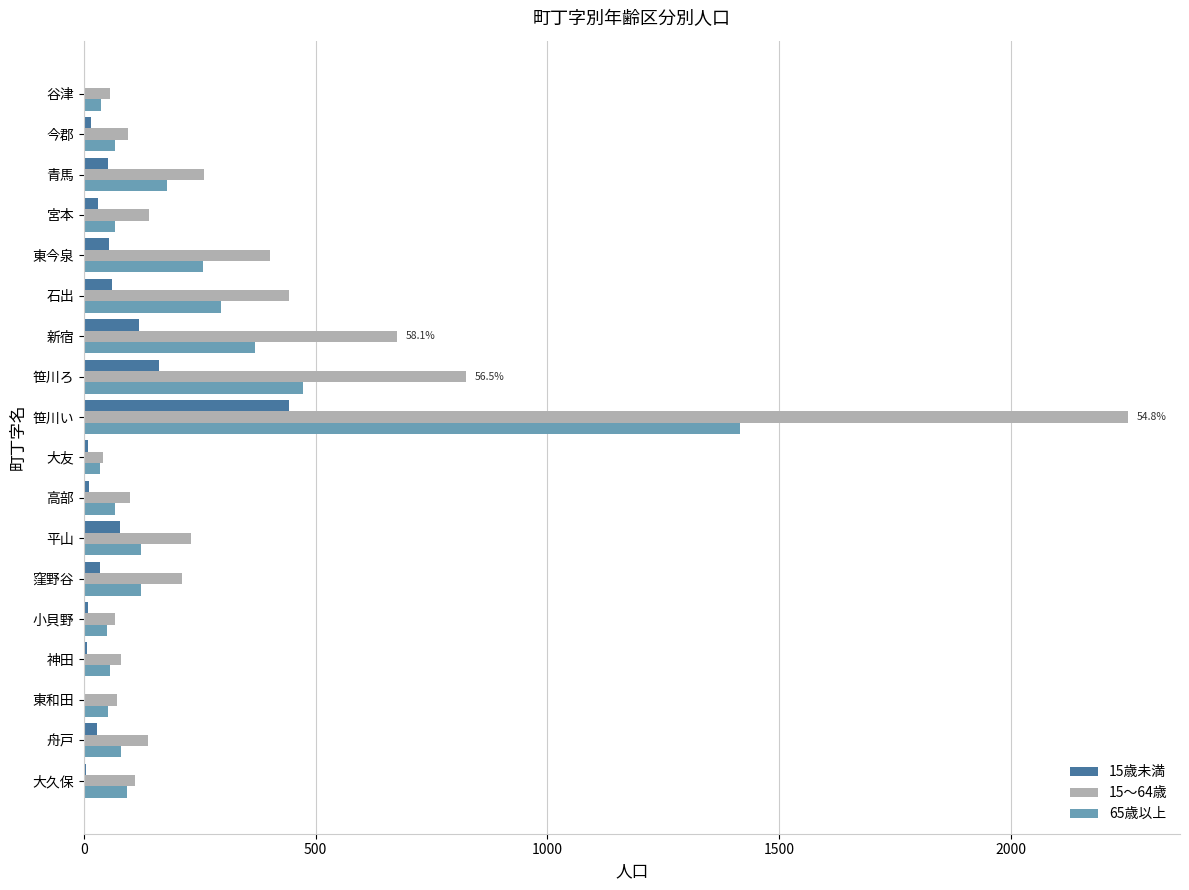

What is the greatest value displayed?

2253